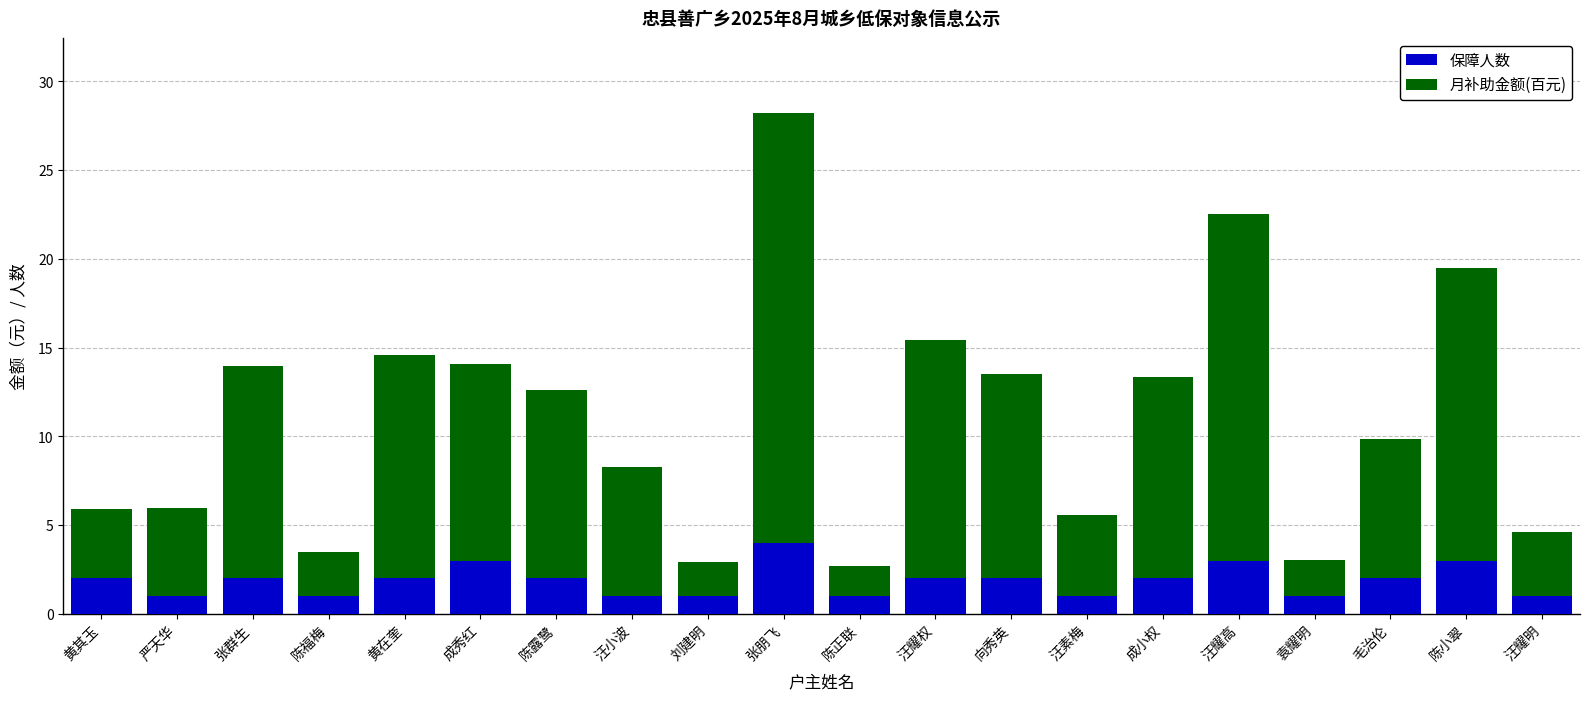

What is the sum of the 保障人数 values at 黄其玉 and 汪素梅?

3.0